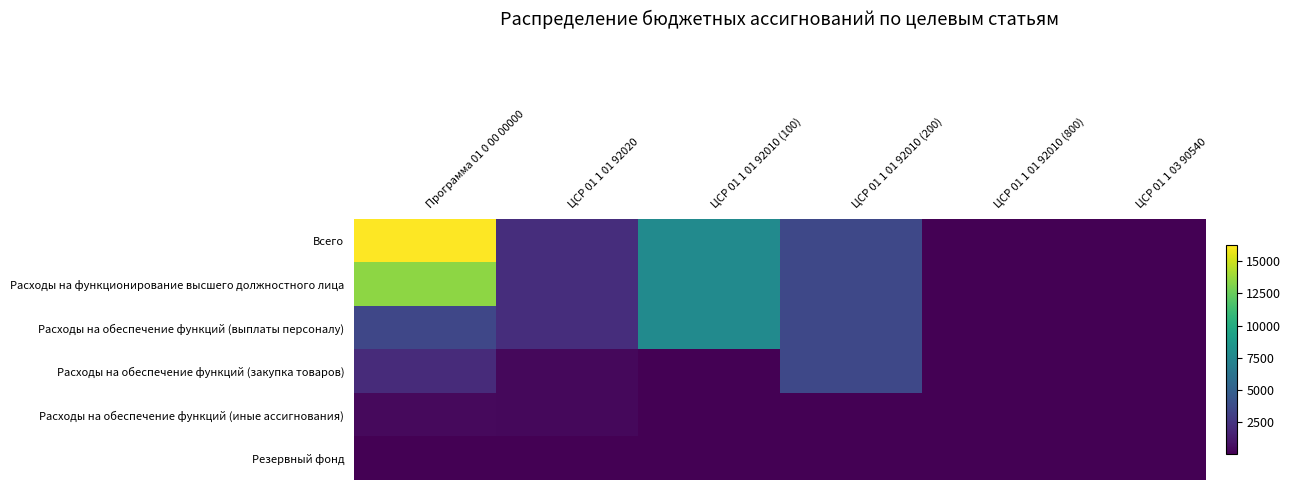

Reading left to right, list all the values displayed in this chart.

Всего: Программа 01 0 00 00000=16239.9	ЦСР 01 1 01 92020=2130.2	ЦСР 01 1 01 92010 (100)=7786.3	ЦСР 01 1 01 92010 (200)=3517.9	ЦСР 01 1 01 92010 (800)=48.4	ЦСР 01 1 03 90540=5.0
Расходы на функционирование высшего должностного лица: Программа 01 0 00 00000=13482.8	ЦСР 01 1 01 92020=2130.2	ЦСР 01 1 01 92010 (100)=7786.3	ЦСР 01 1 01 92010 (200)=3517.9	ЦСР 01 1 01 92010 (800)=48.4	ЦСР 01 1 03 90540=5.0
Расходы на обеспечение функций (выплаты персоналу): Программа 01 0 00 00000=3437.4	ЦСР 01 1 01 92020=2130.2	ЦСР 01 1 01 92010 (100)=7786.3	ЦСР 01 1 01 92010 (200)=3517.9	ЦСР 01 1 01 92010 (800)=48.4	ЦСР 01 1 03 90540=5.0
Расходы на обеспечение функций (закупка товаров): Программа 01 0 00 00000=1989.2	ЦСР 01 1 01 92020=359.6	ЦСР 01 1 01 92010 (100)=48.0	ЦСР 01 1 01 92010 (200)=3517.9	ЦСР 01 1 01 92010 (800)=48.4	ЦСР 01 1 03 90540=5.0
Расходы на обеспечение функций (иные ассигнования): Программа 01 0 00 00000=407.6	ЦСР 01 1 01 92020=359.6	ЦСР 01 1 01 92010 (100)=48.0	ЦСР 01 1 01 92010 (200)=48.4	ЦСР 01 1 01 92010 (800)=48.4	ЦСР 01 1 03 90540=5.0
Резервный фонд: Программа 01 0 00 00000=5.0	ЦСР 01 1 01 92020=5.0	ЦСР 01 1 01 92010 (100)=5.0	ЦСР 01 1 01 92010 (200)=5.0	ЦСР 01 1 01 92010 (800)=5.0	ЦСР 01 1 03 90540=5.0